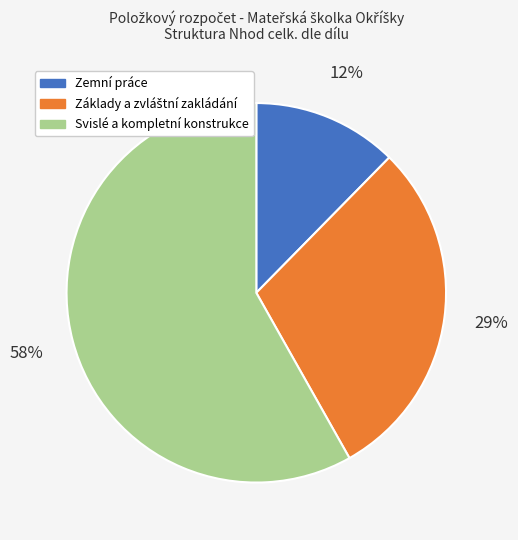

To the nearest percent, what is the difference between the largest and smallest slice percentages?

46%